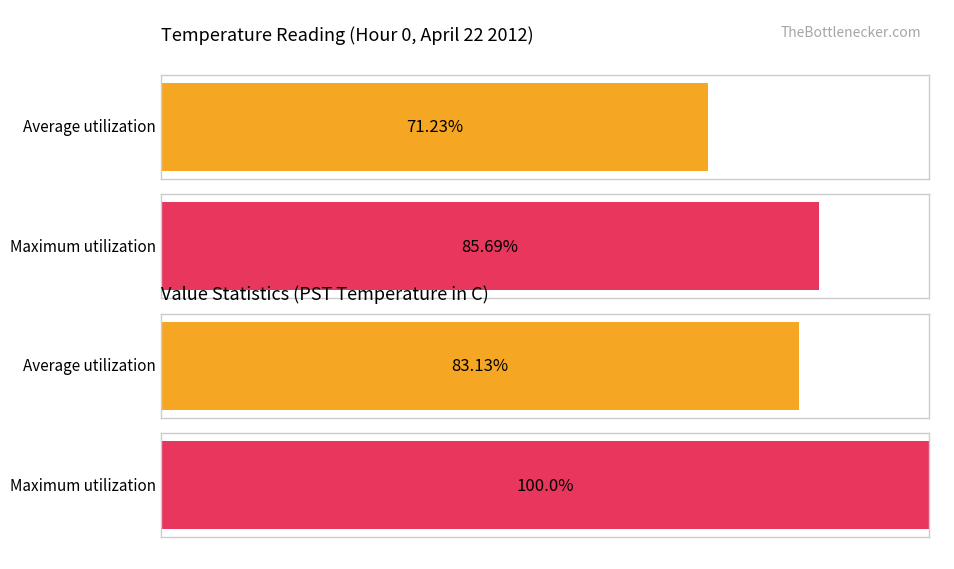

Between 17 and 19, which series saw the biggest shift?

Average utilization